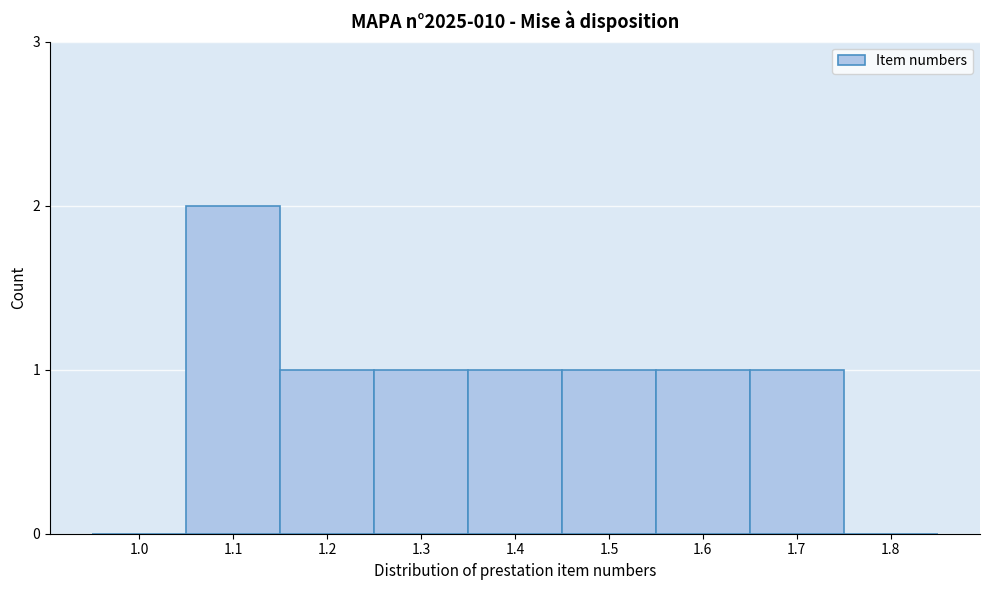

Reading left to right, transcribe all the data shown in this chart.

1.0=0	1.1=2	1.2=1	1.3=1	1.4=1	1.5=1	1.6=1	1.7=1	1.8=0